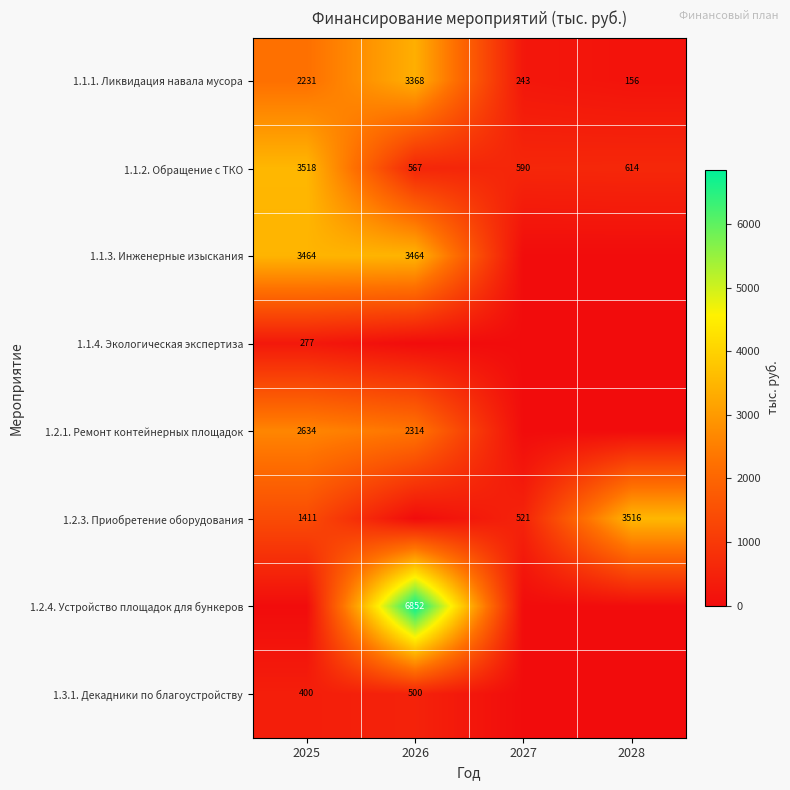

At which label does 1.1.1. Ликвидация навала мусора reach its minimum?

2028